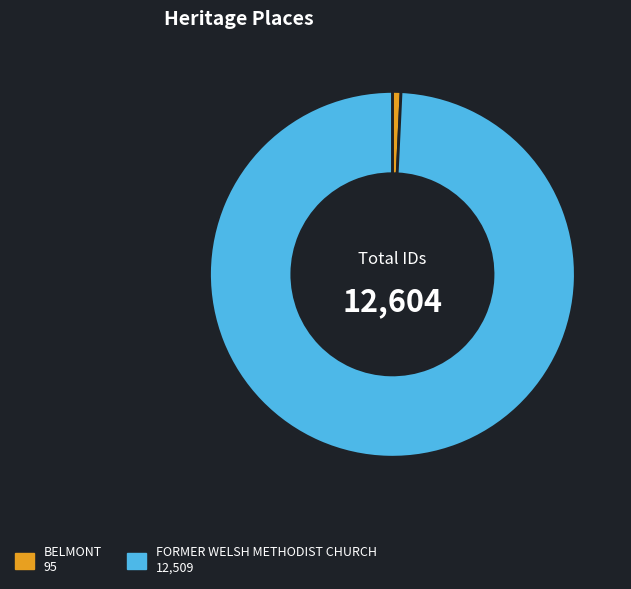

Which category accounts for the majority?

FORMER WELSH METHODIST CHURCH